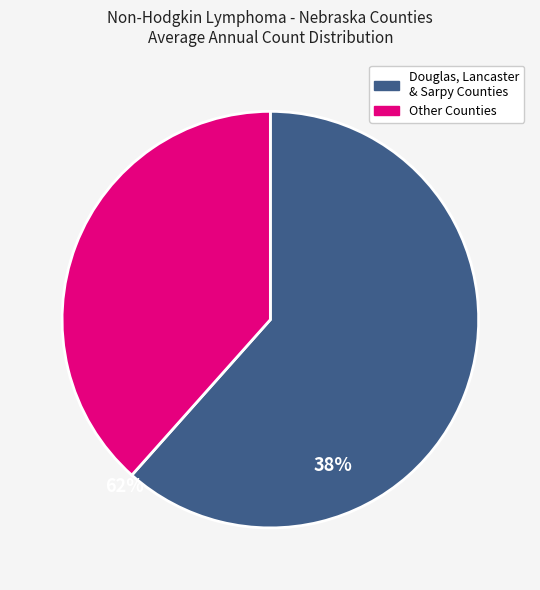

Is there any slice that represents more than half of the pie?

Yes